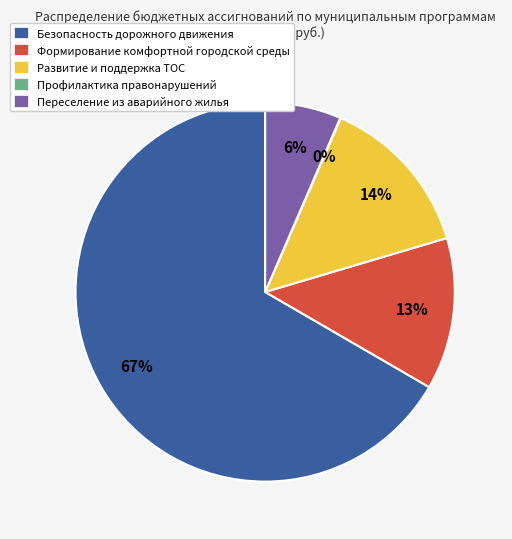

Do Безопасность дорожного движения and Формирование комфортной городской среды together represent more than half of the pie?

Yes